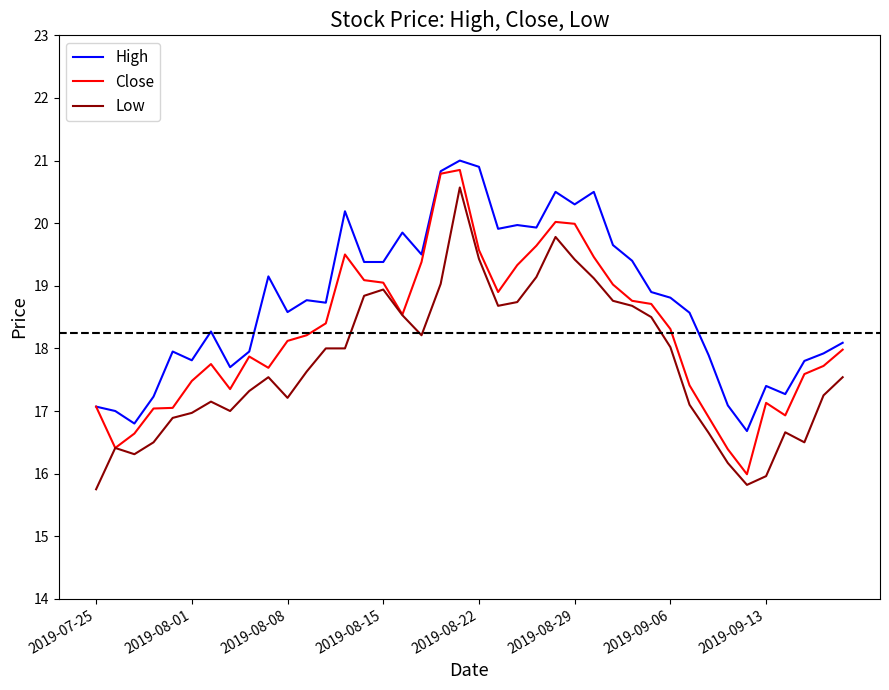

What is the sum of all Close values?

730.0